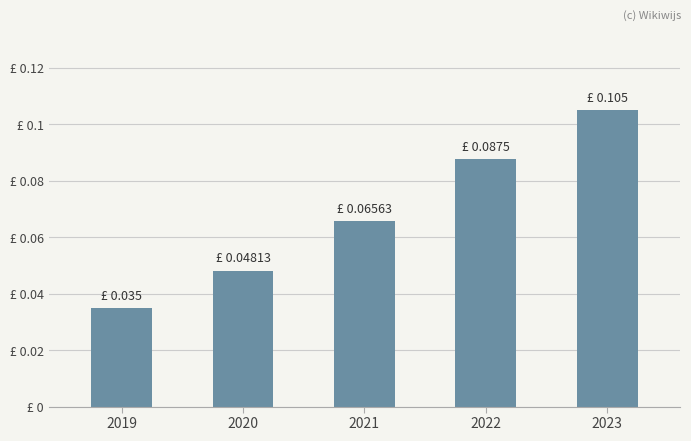

Does the chart contain any negative values?

No